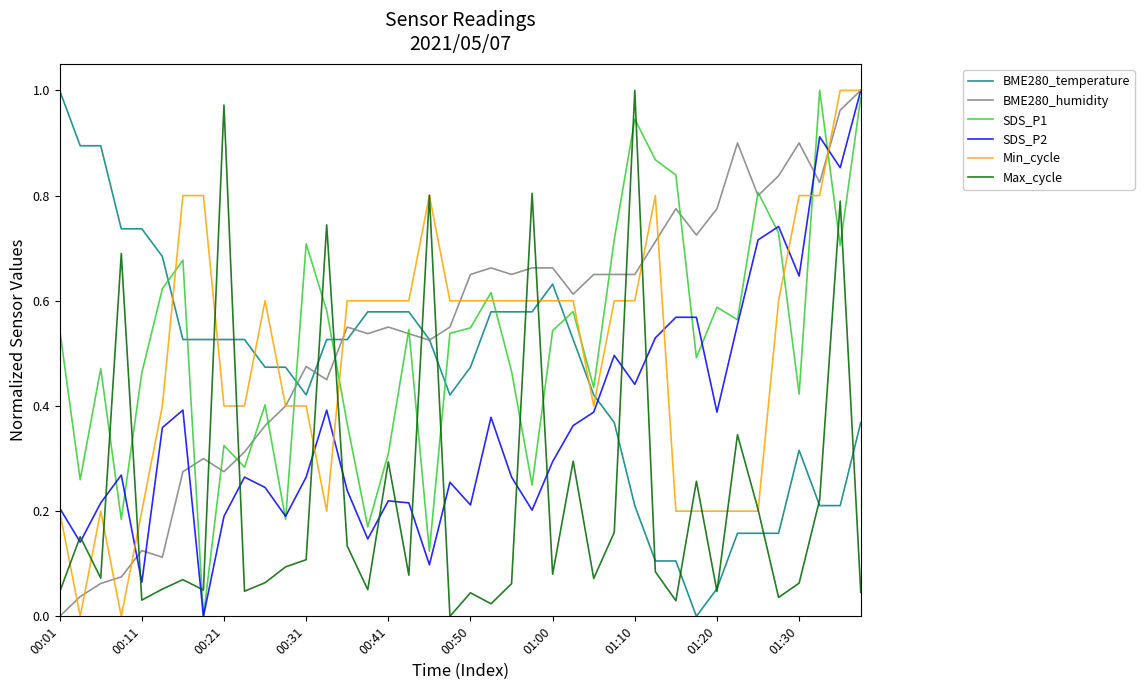

After their last crossing, which series has the higher values: BME280_temperature or SDS_P2?

SDS_P2